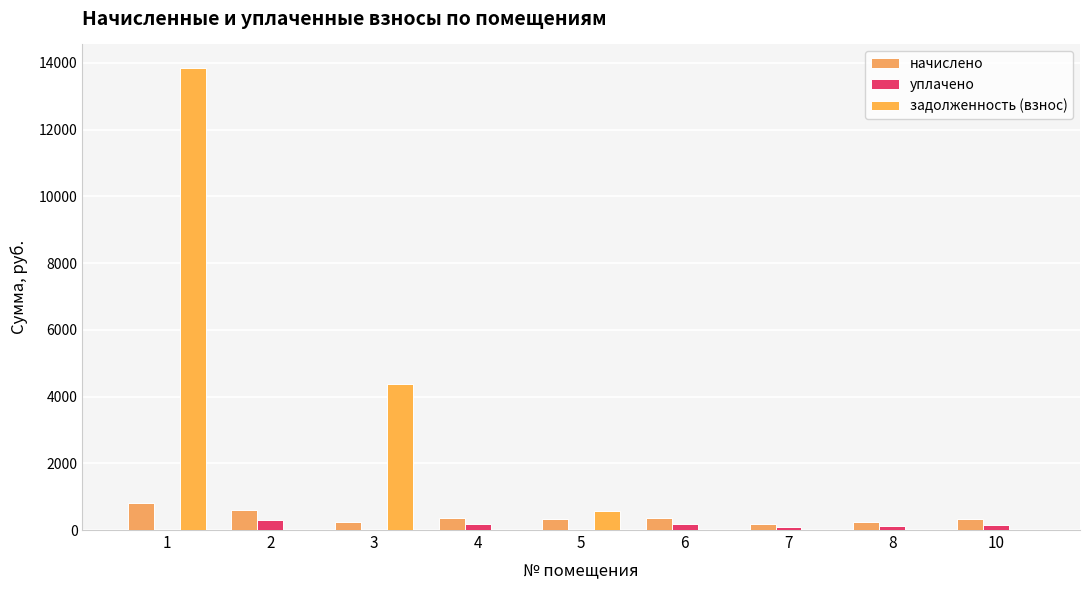

Which category has the lowest value across all series?

1